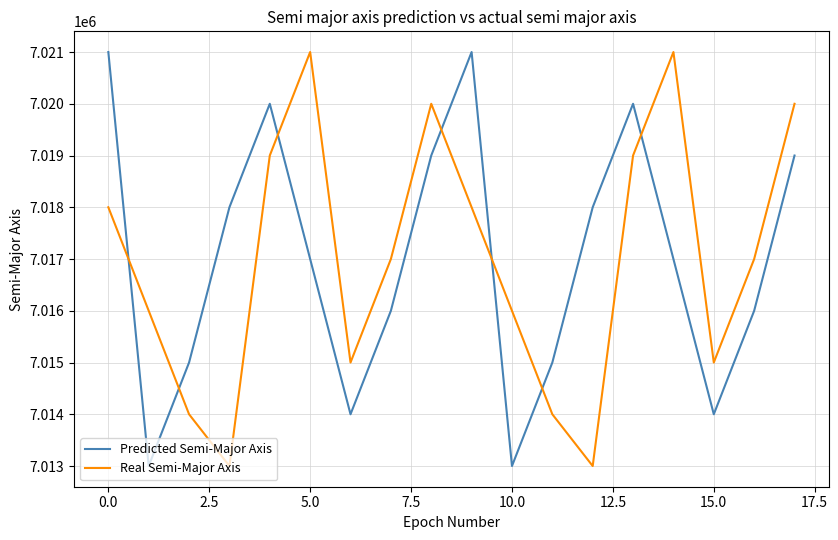

What is the minimum value for Real Semi-Major Axis?

7013000